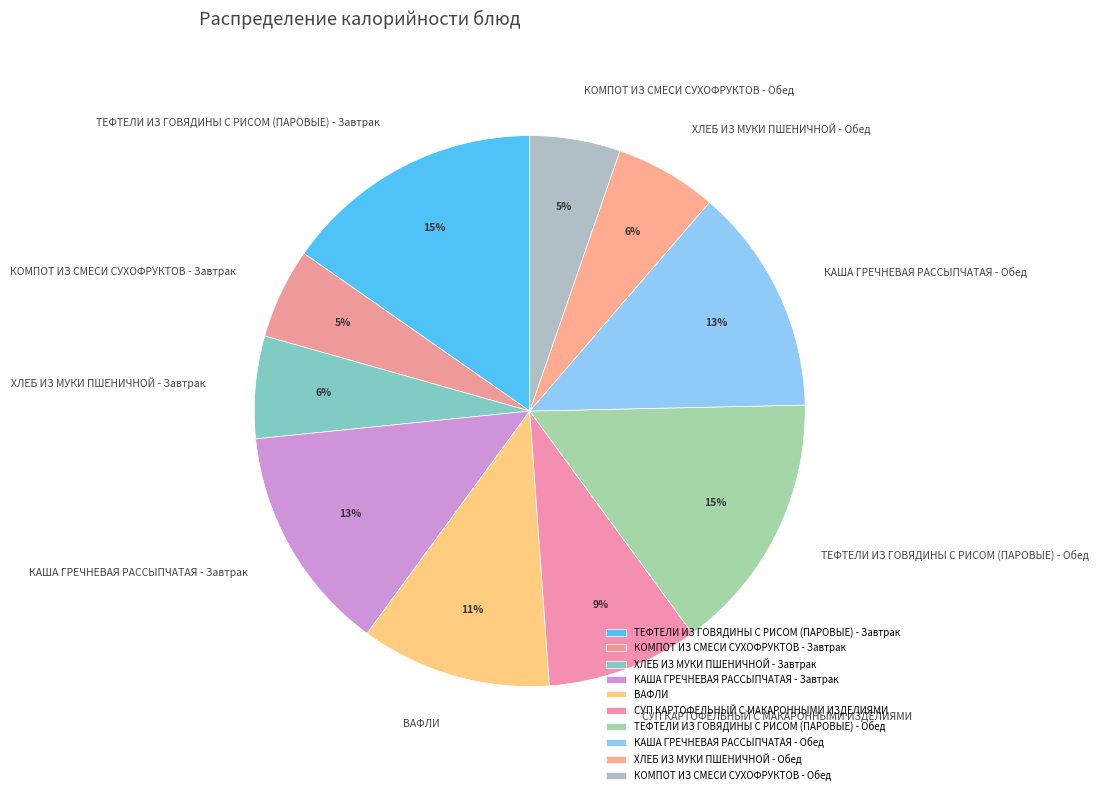

To the nearest percent, what is the average slice percentage?

10%